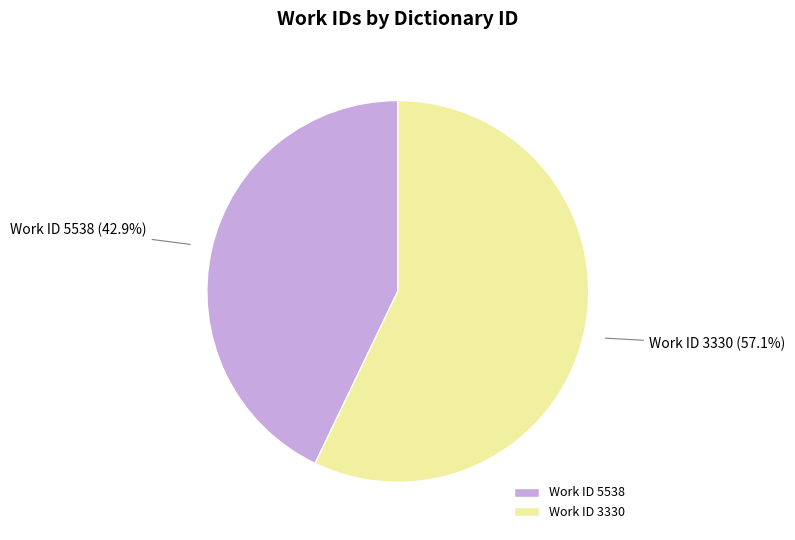

How many slices are in this pie chart?

2